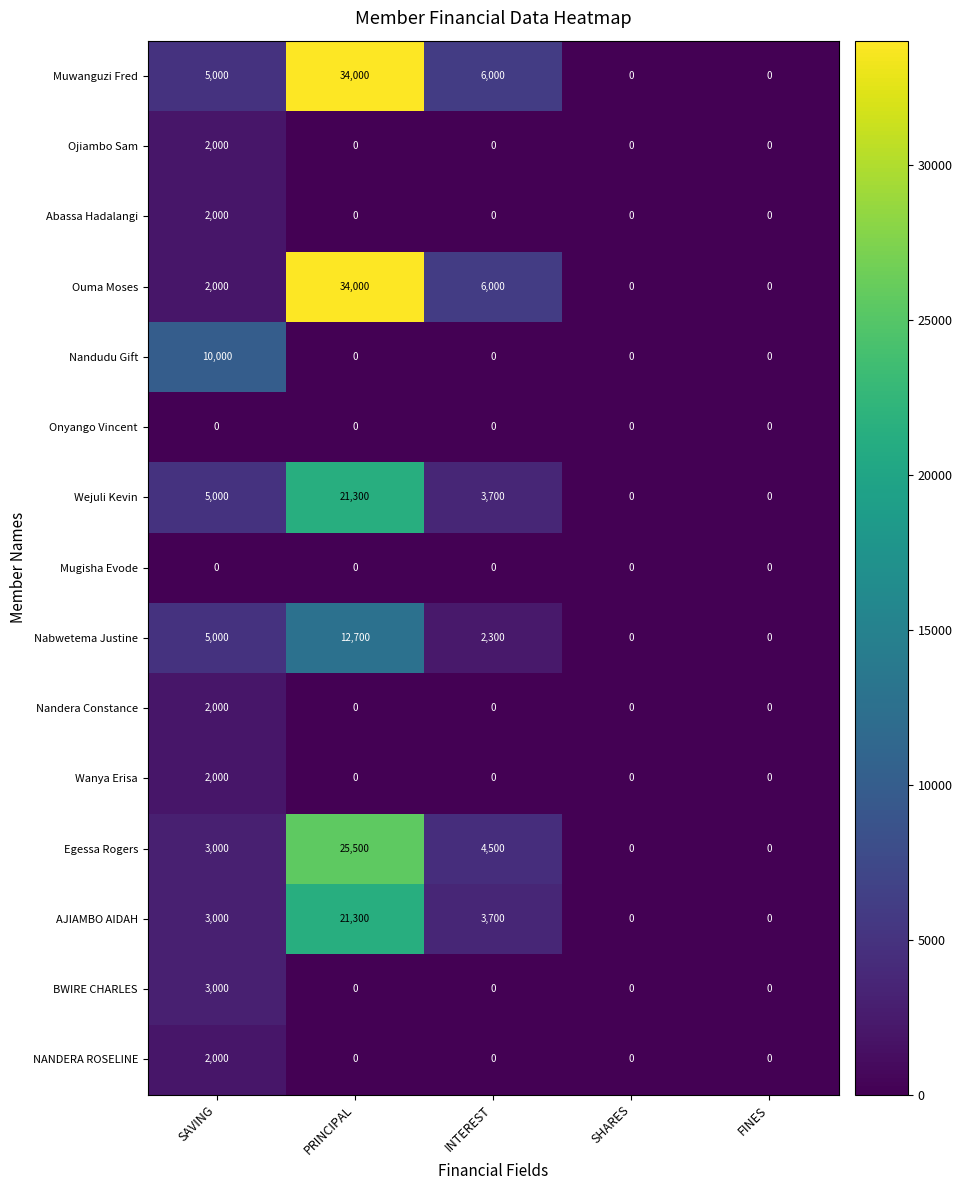

Count the number of data series in this chart.

15